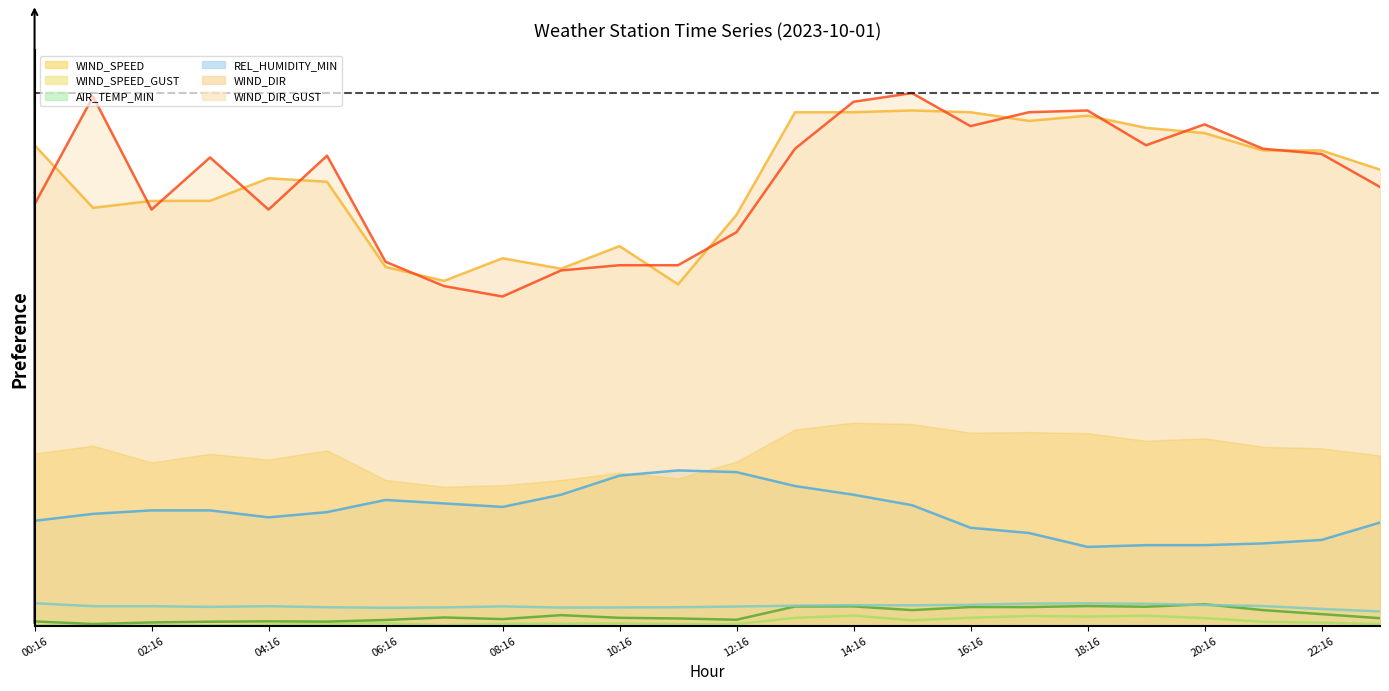

Where is the first local minimum for REL_HUMIDITY_MIN?

04:16